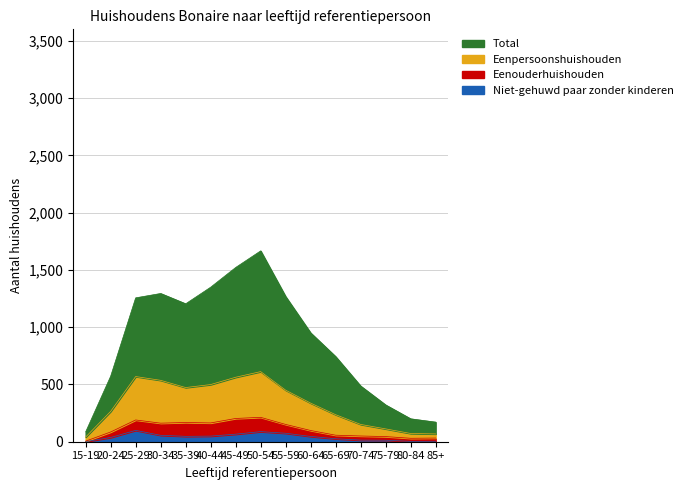

The value of Total at 65-69 is 743. True or false?

True